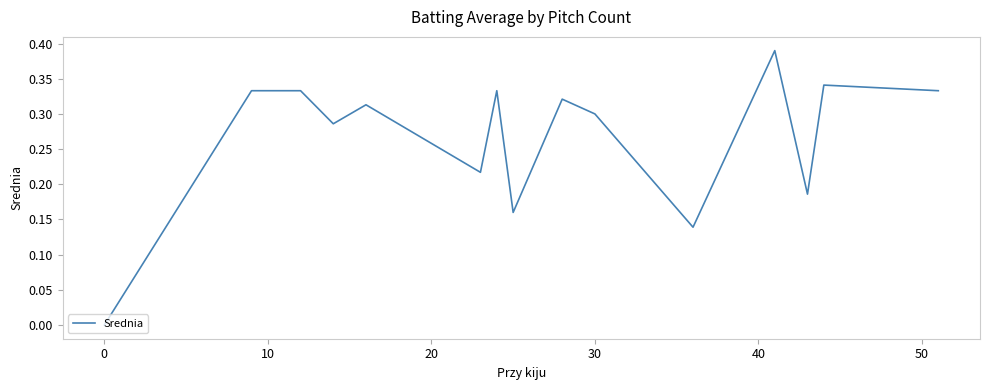

True or false: the data shows 0.1 at 30.

False